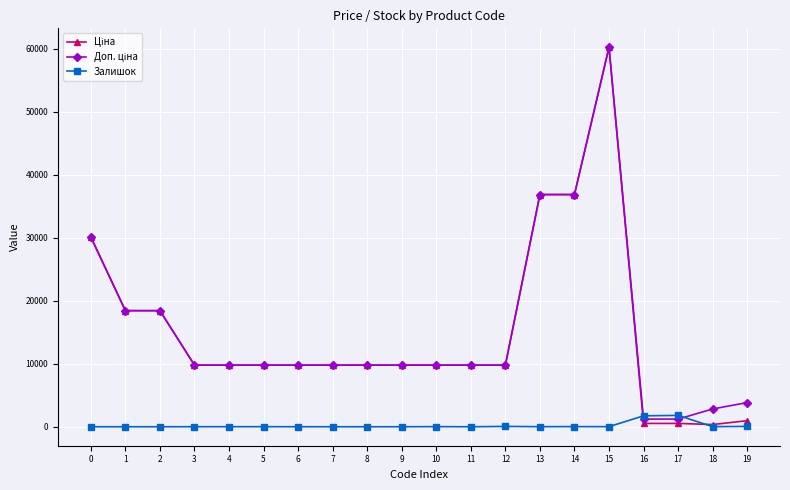

At how many categories does at least one series exceed 45292?

1